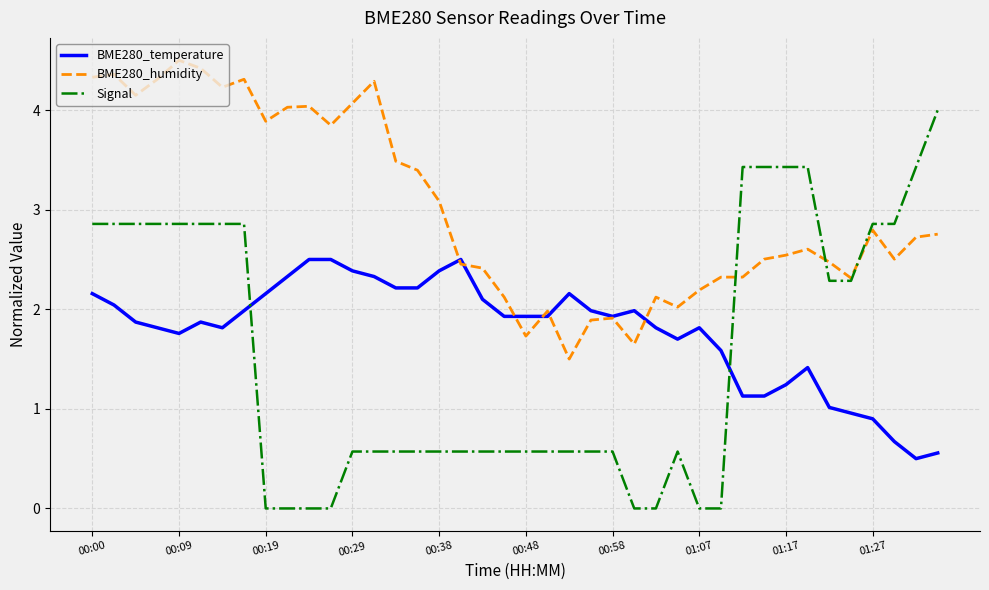

How many lines are shown in the chart?

3